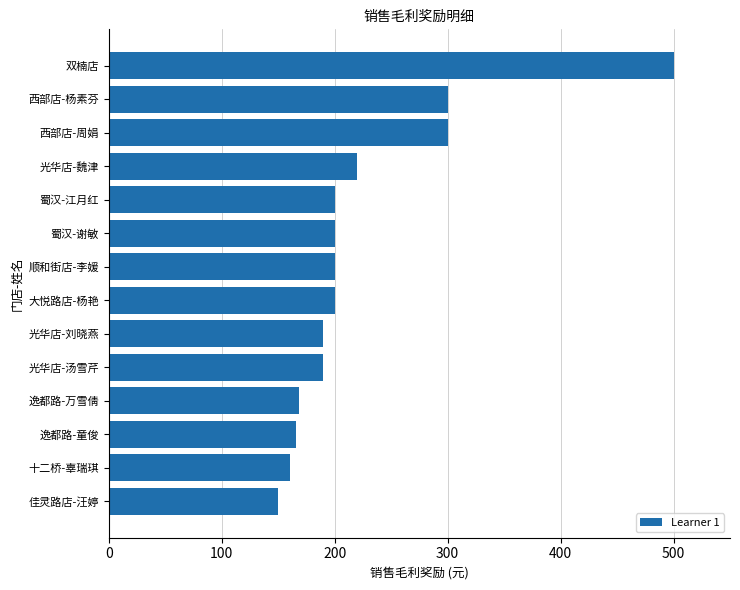

What is the ratio of the value at 光华店-刘晓燕 to the value at 西部店-杨素芬?

0.6